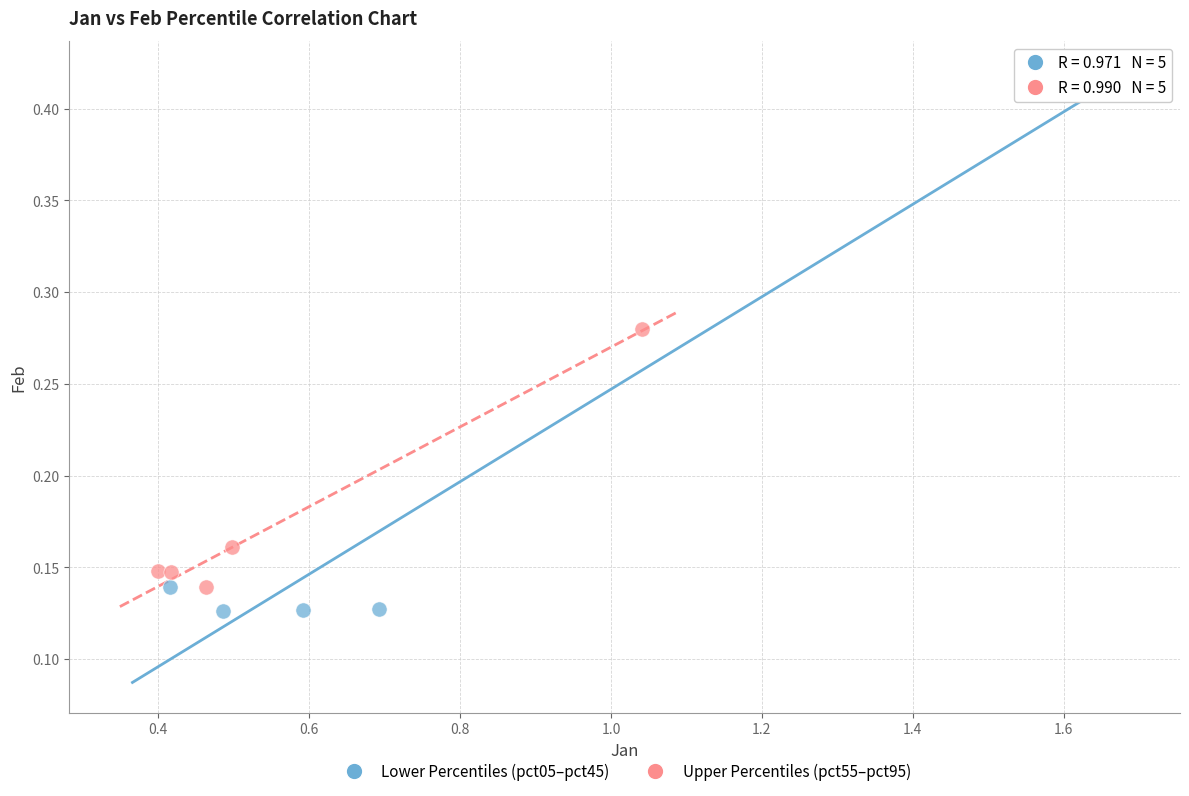

Which series contains the highest Y value?

Lower Percentiles (pct05–pct45)